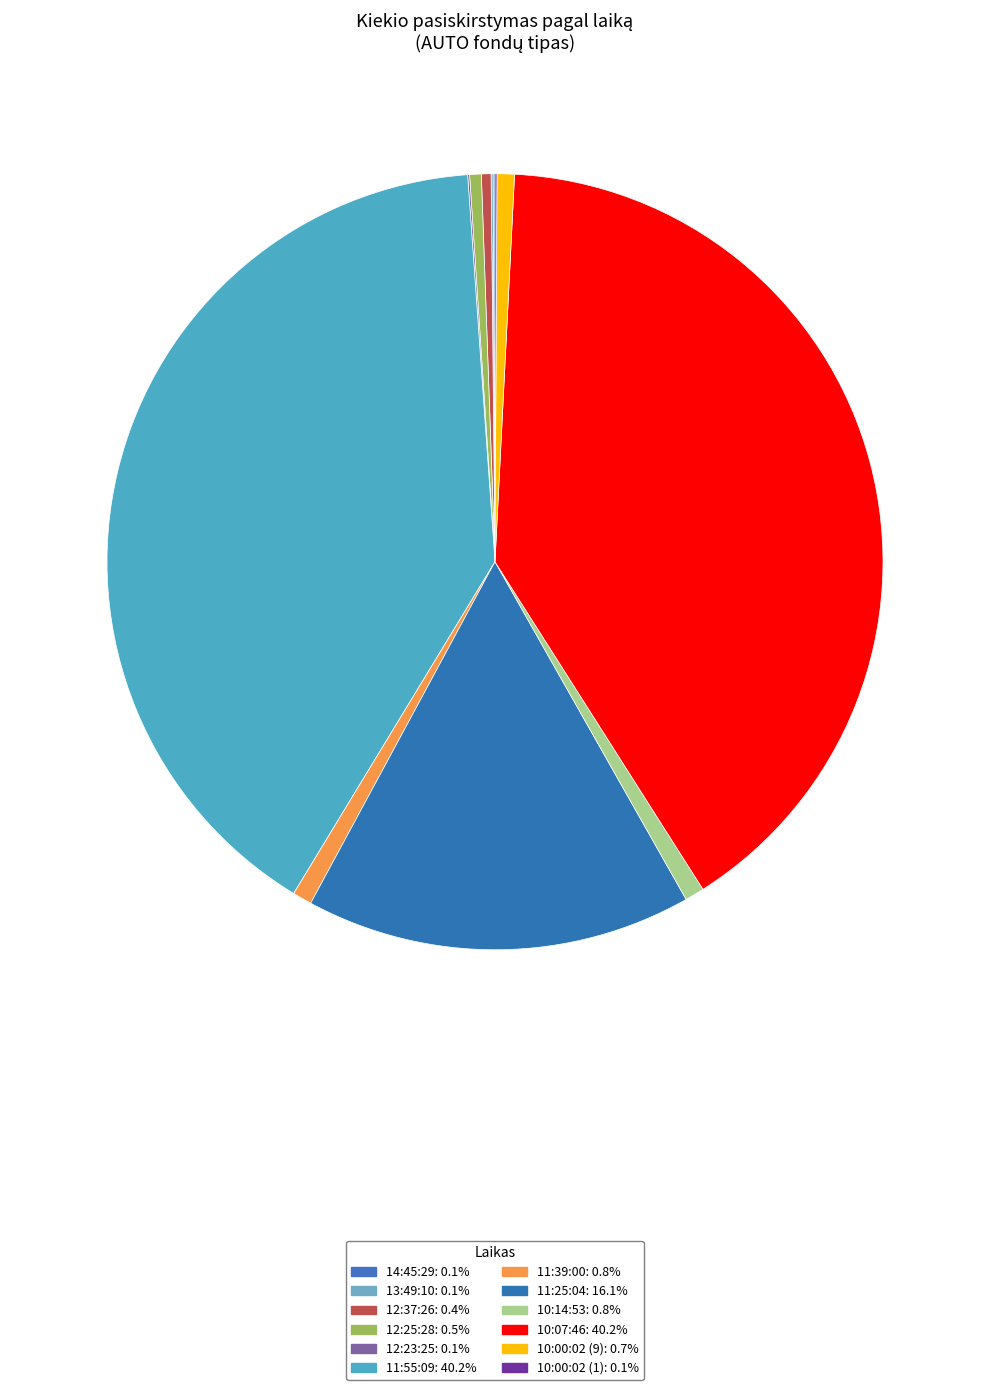

Is it true that 14:45:29 is 0% of the pie?

True